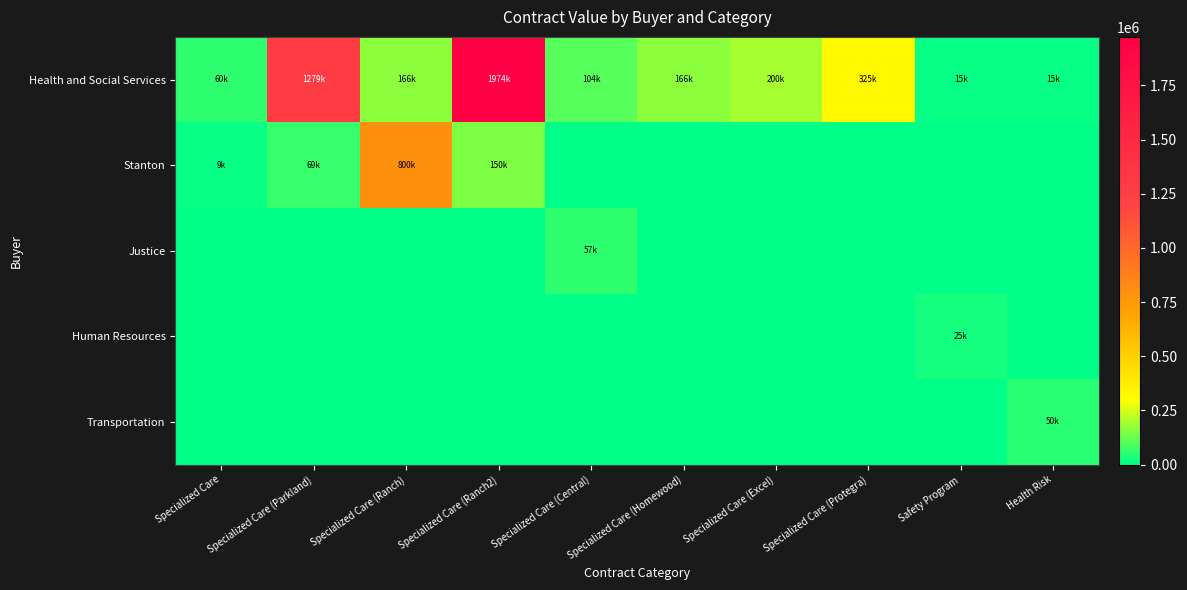

What is the total value across all series at Specialized Care (Ranch)?

966250